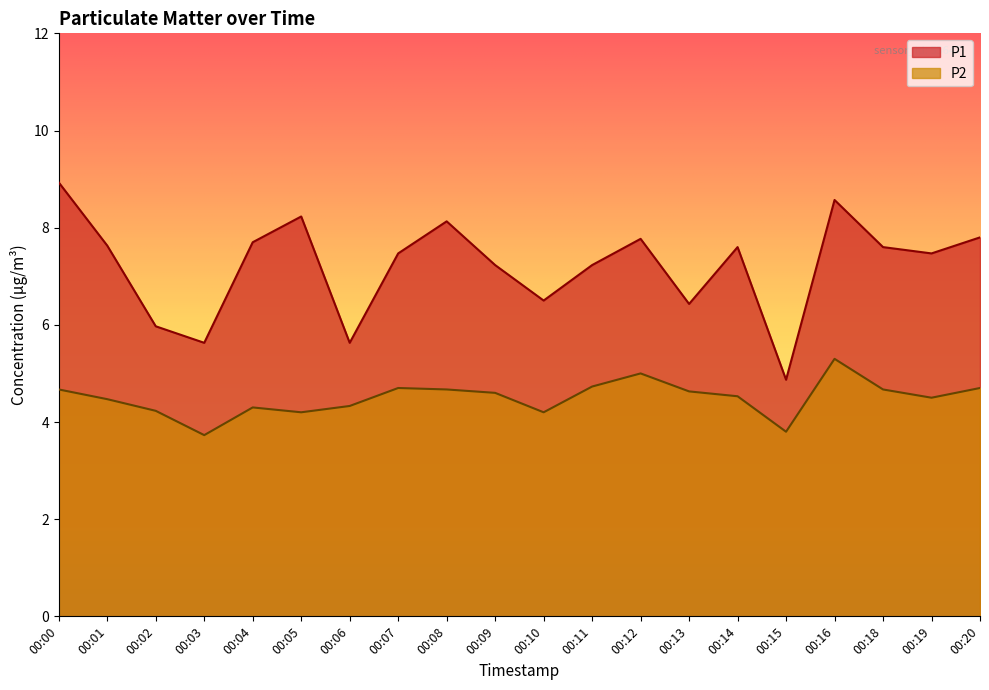

How many lines are shown in the chart?

2